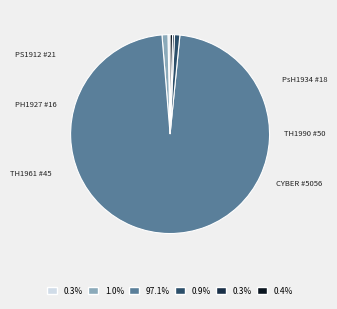

Does any single category account for the majority?

Yes